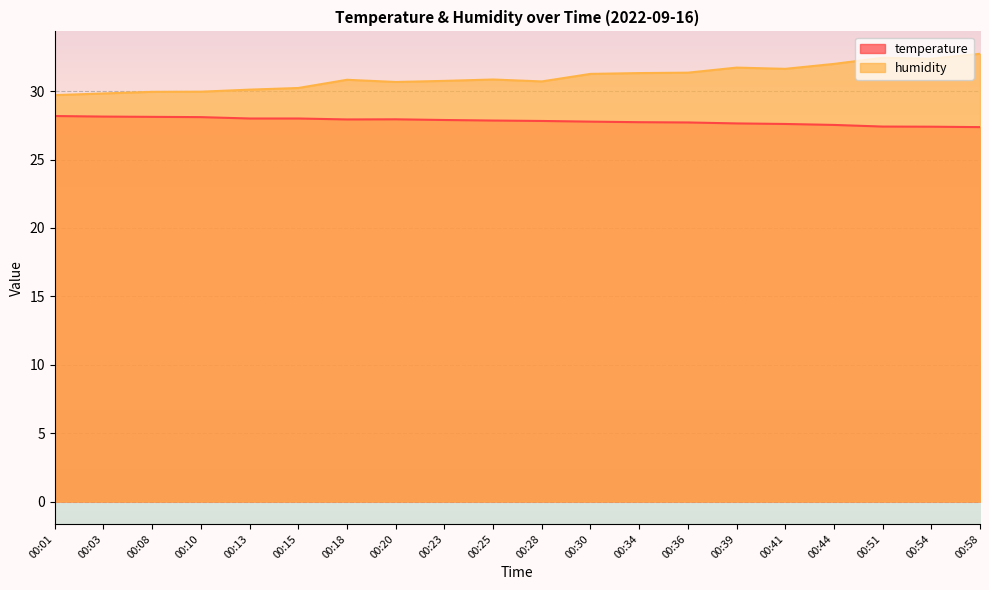

At which category is the sum across all series the highest?

00:58